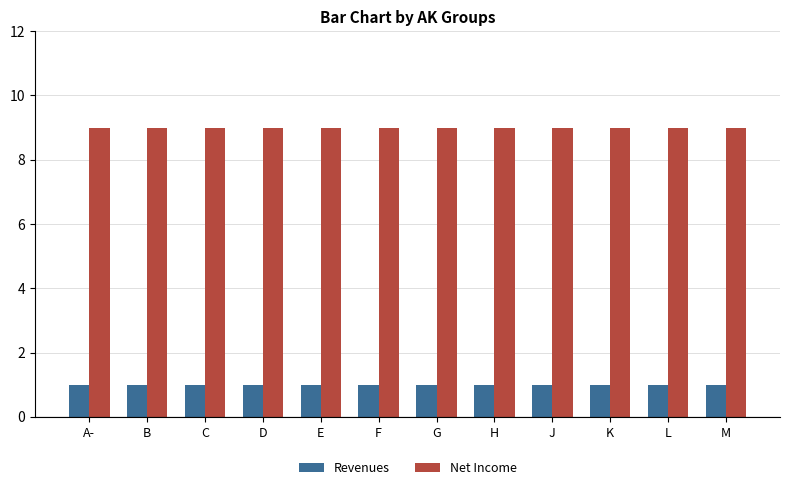

The value of Net Income at F is 5. True or false?

False